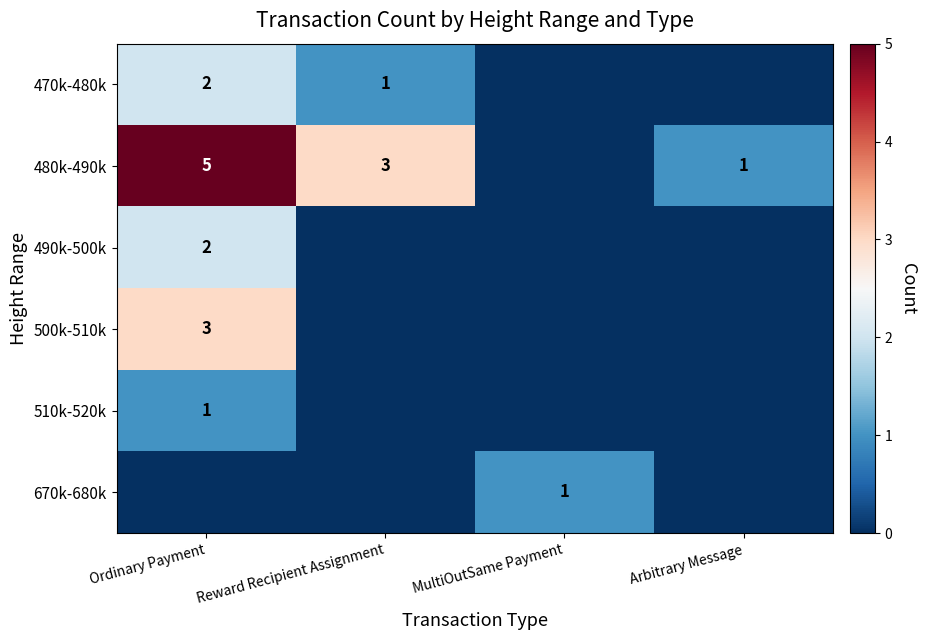

The 470k-480k series shows 1 at Reward Recipient Assignment. True or false?

True